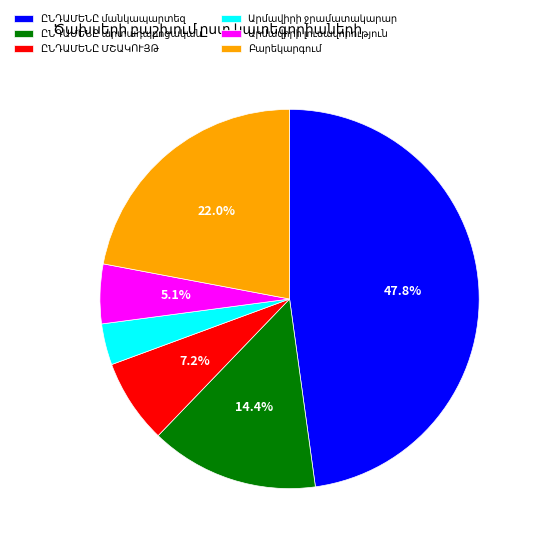

Does any single category account for the majority?

No